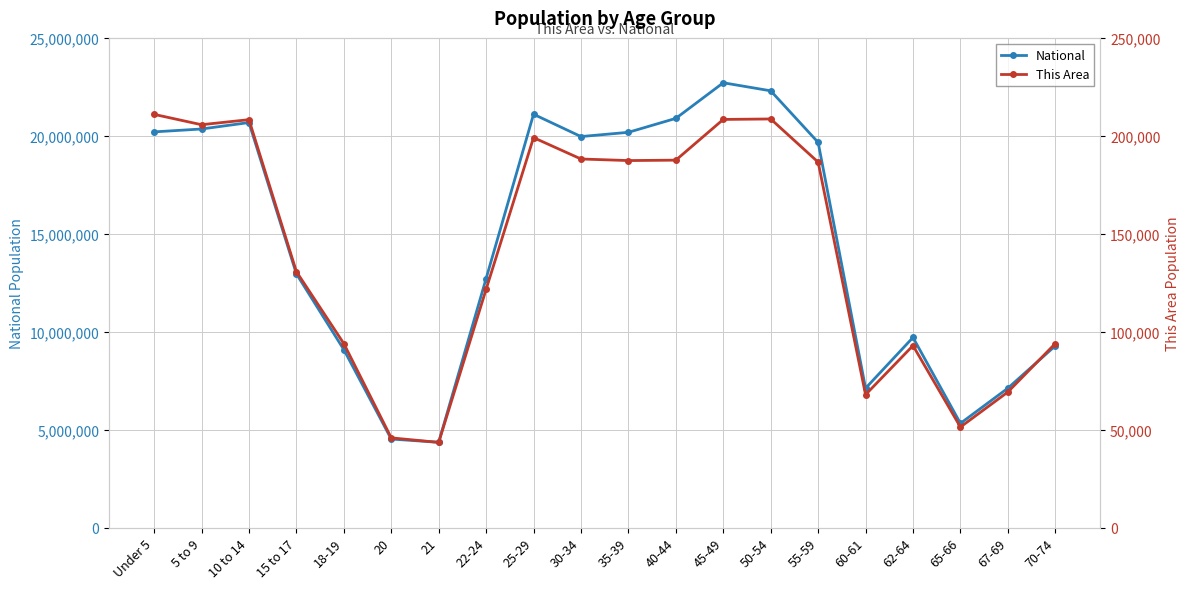

What is the sum of all National values?

290190983